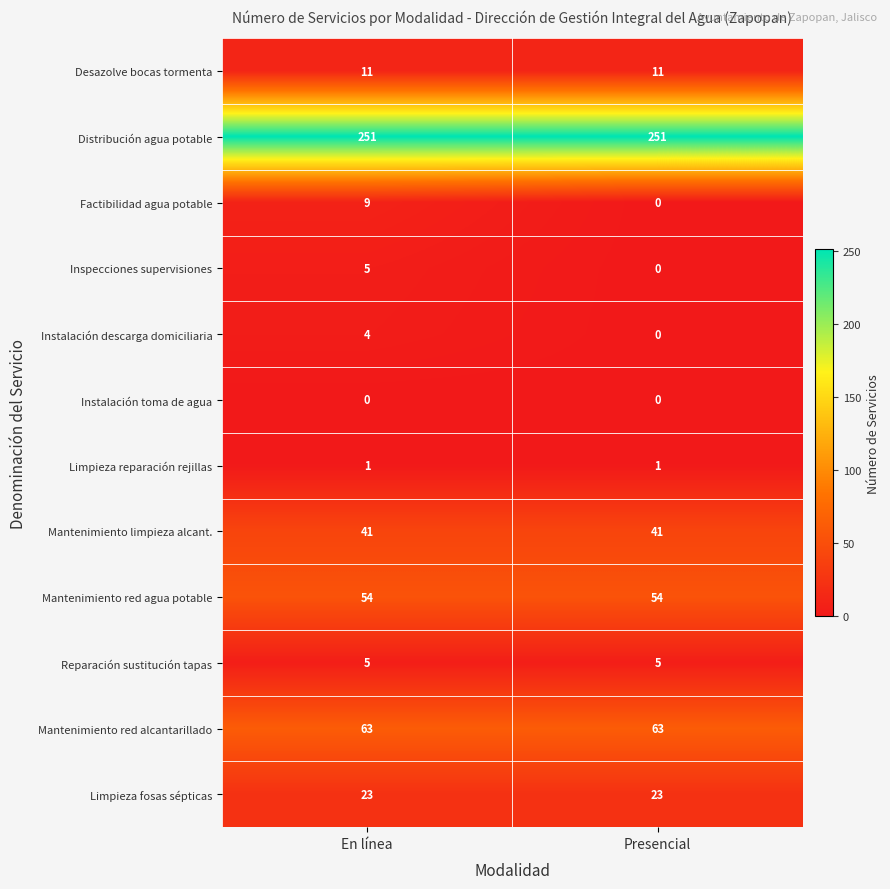

How many distinct data groups are displayed?

12